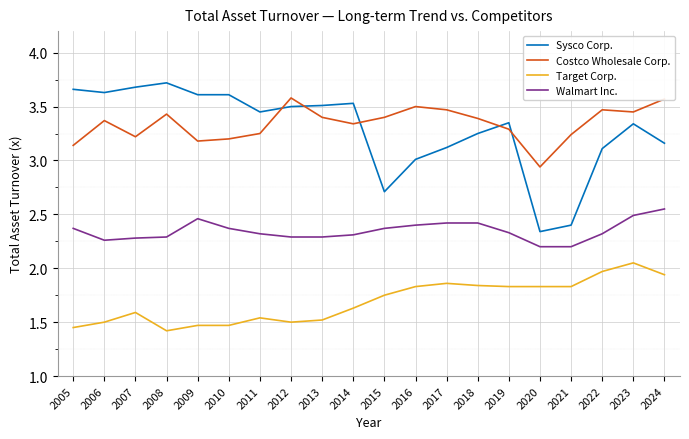

How many lines are shown in the chart?

4